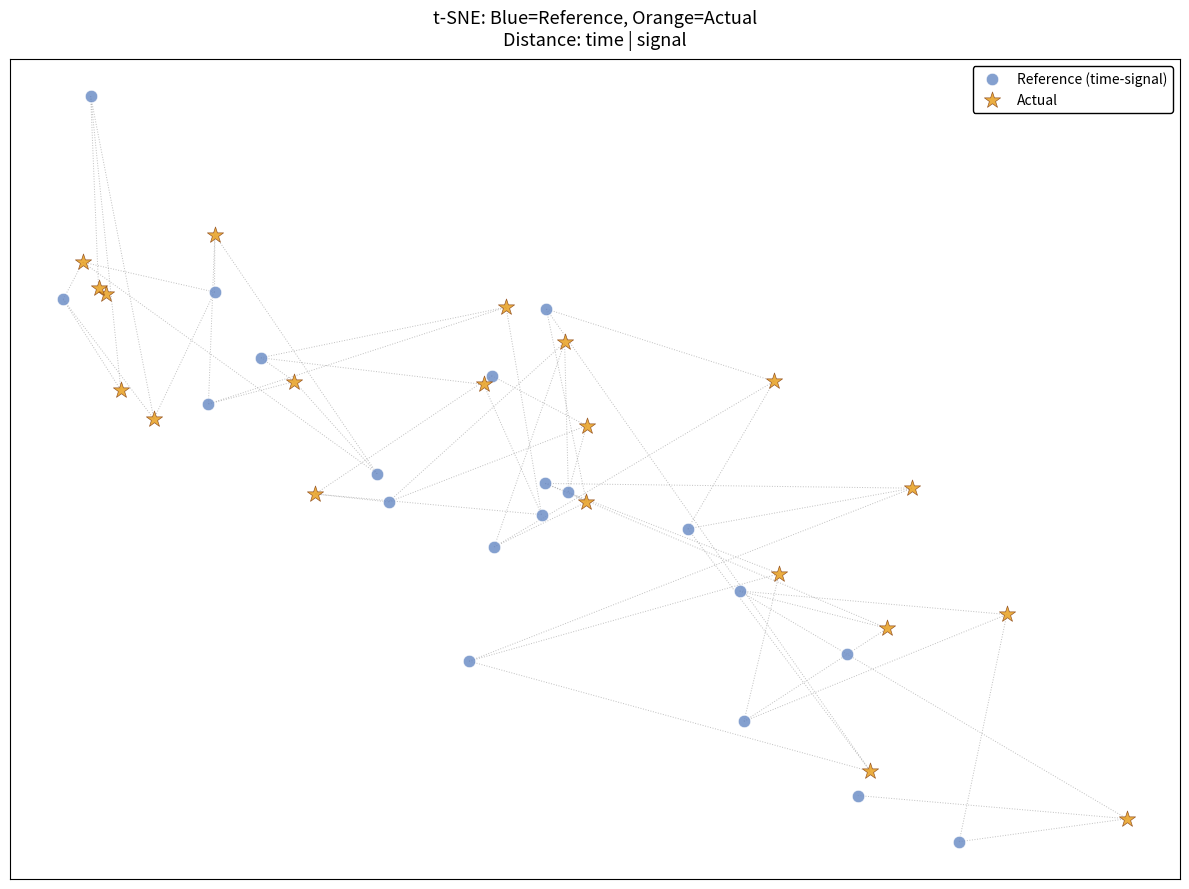

What are all the series names shown in the legend?

Reference (time-signal), Actual